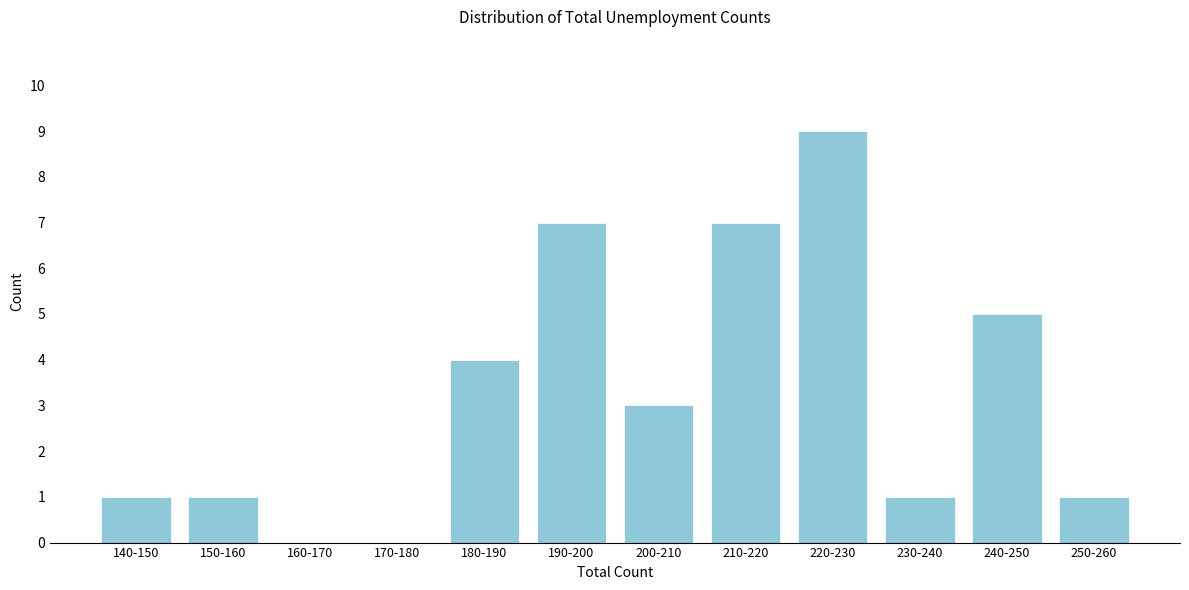

Reading right to left, extract all data points from this chart.

250-260=1	240-250=5	230-240=1	220-230=9	210-220=7	200-210=3	190-200=7	180-190=4	170-180=0	160-170=0	150-160=1	140-150=1